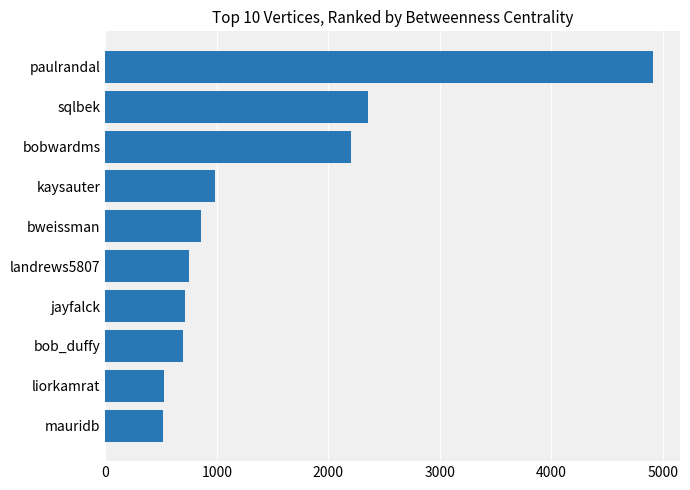

What is the difference between the maximum and minimum values?

4386.8